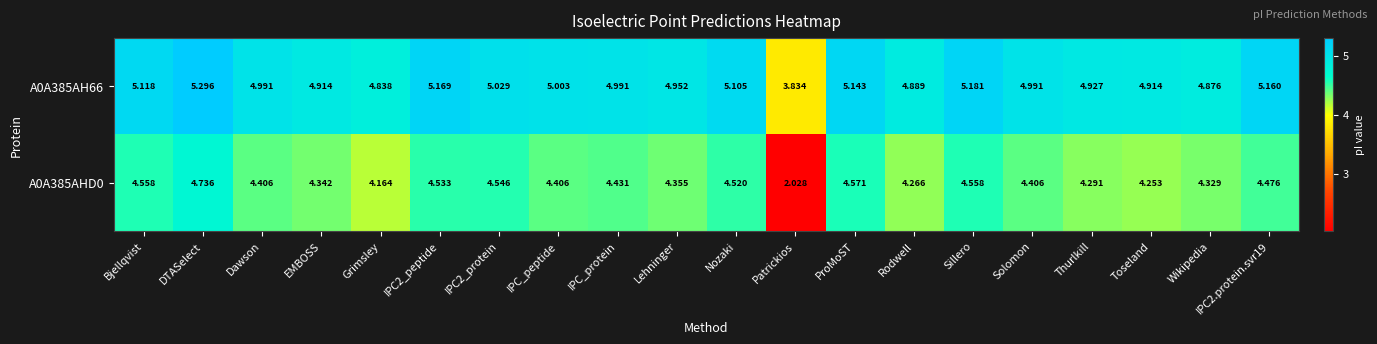

At which label does A0A385AHD0 first exceed 4?

Bjellqvist